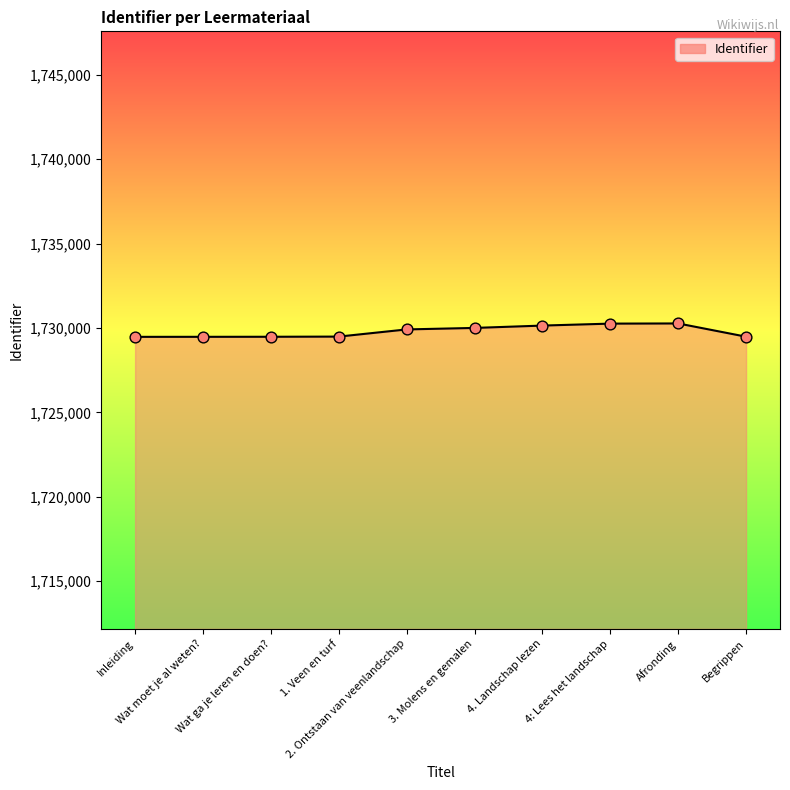

What is the ratio of the value at Inleiding to the value at Begrippen?

1.0